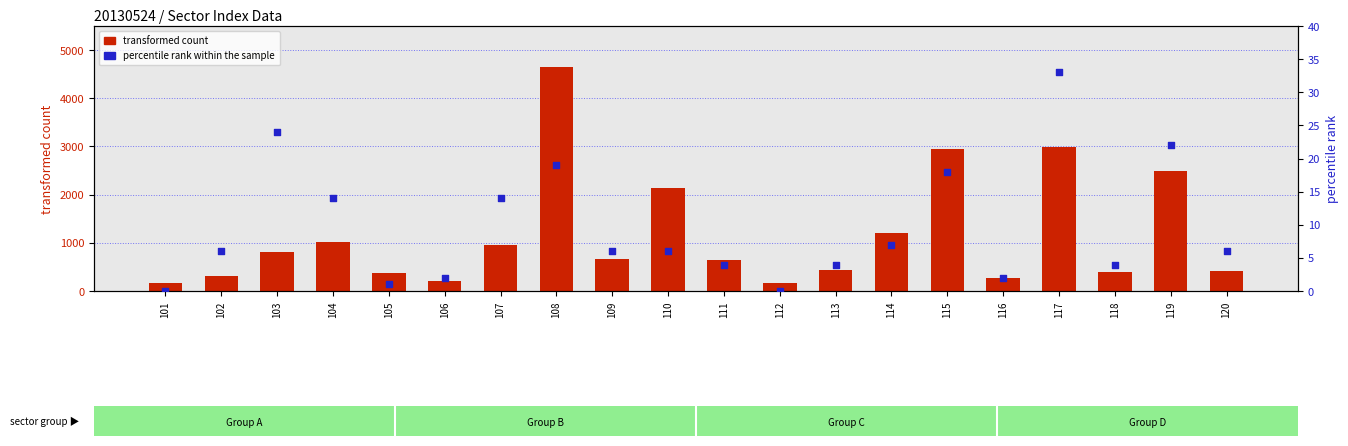

What are all the series names shown in the legend?

transformed count, percentile rank within the sample